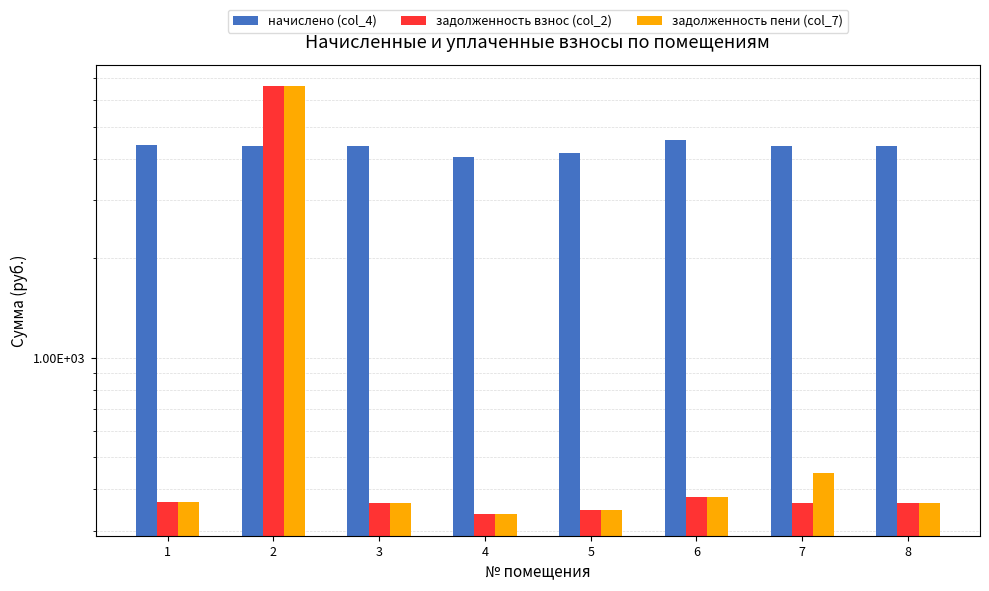

Between 8 and 2, which is larger?

8